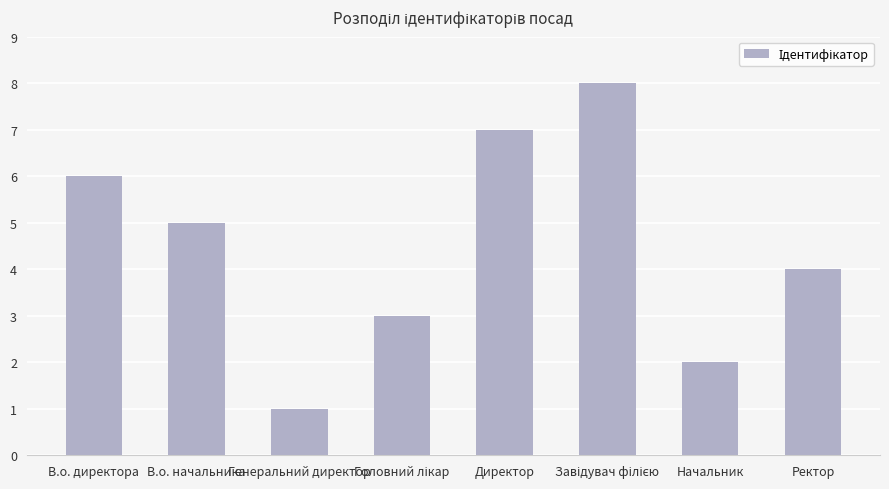

True or false: the data shows 9 at Директор.

False